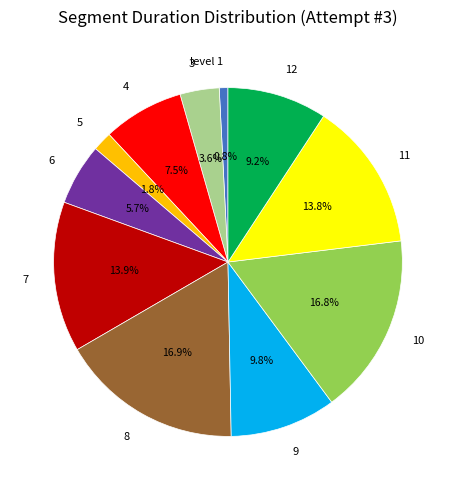

To the nearest percent, what is the combined percentage of 4 and 7?

21%